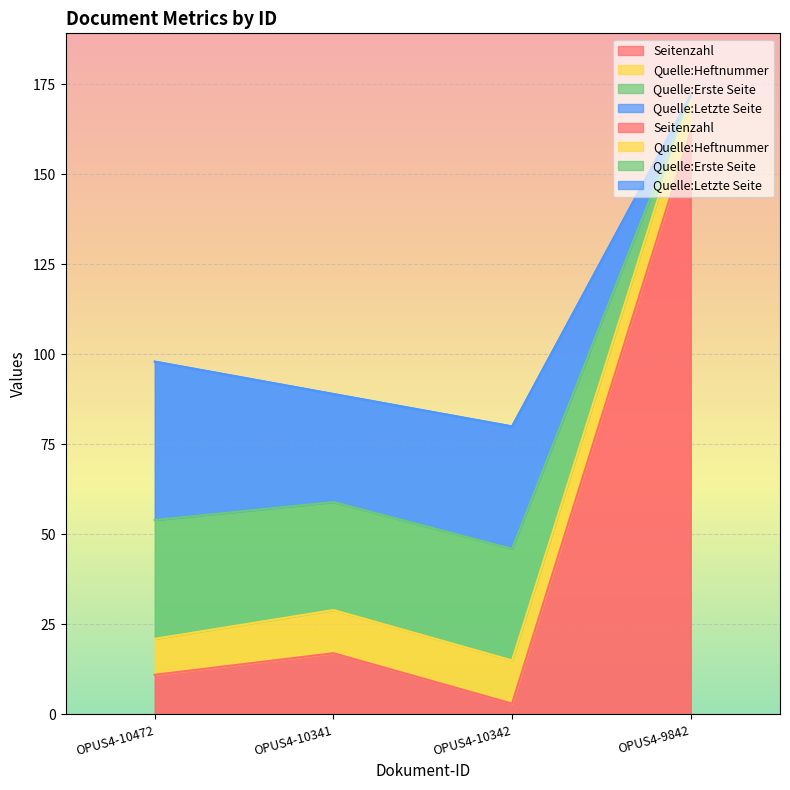

List the labels in order of Seitenzahl value, largest first.

OPUS4-9842, OPUS4-10341, OPUS4-10472, OPUS4-10342